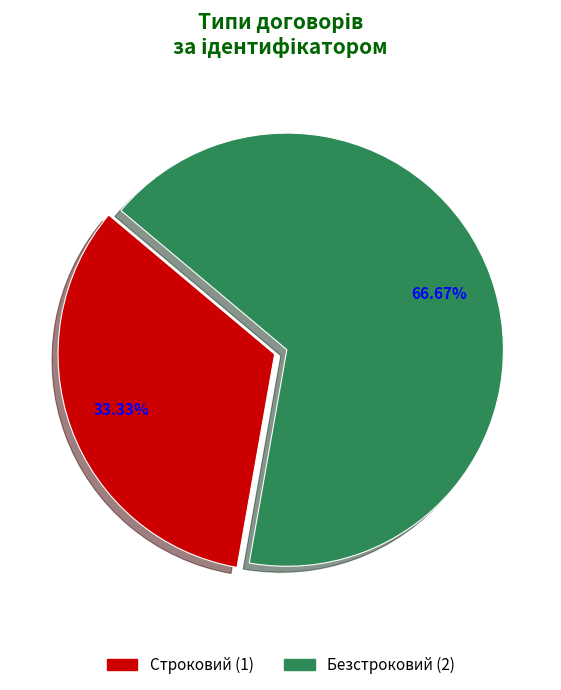

To the nearest percent, what percentage of the pie is Строковий?

33%